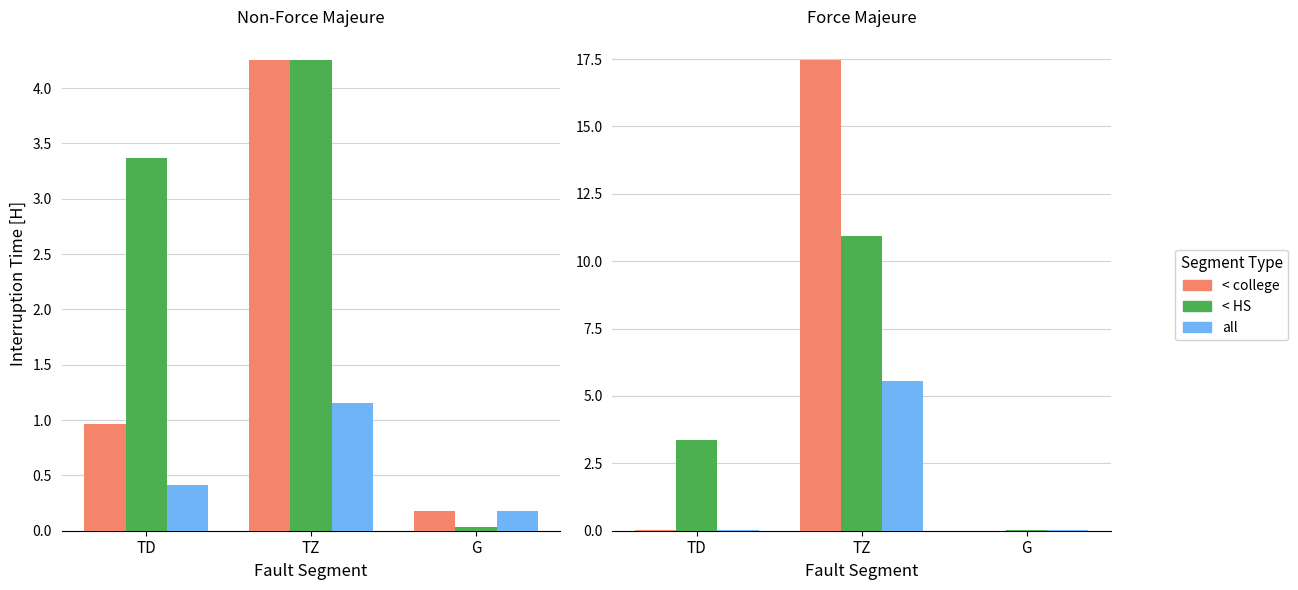

Count the number of data series in this chart.

3